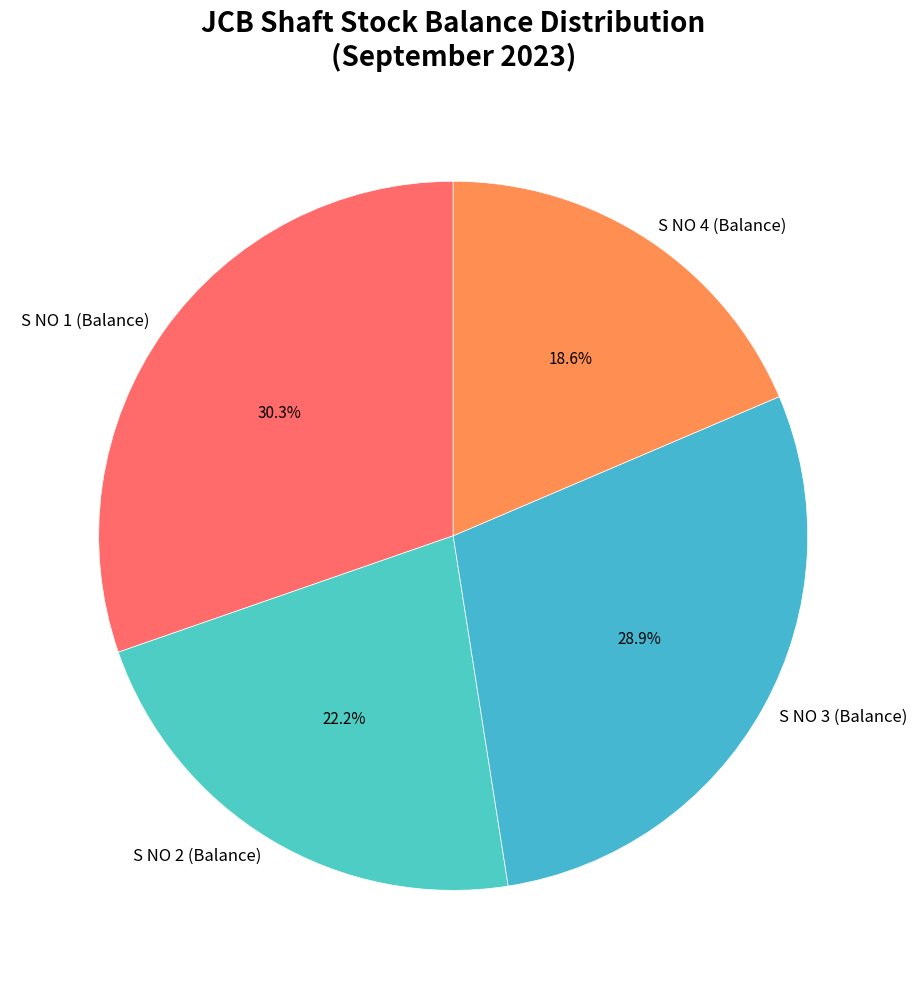

Rank the categories by value from lowest to highest.

S NO 4 (Balance), S NO 2 (Balance), S NO 3 (Balance), S NO 1 (Balance)